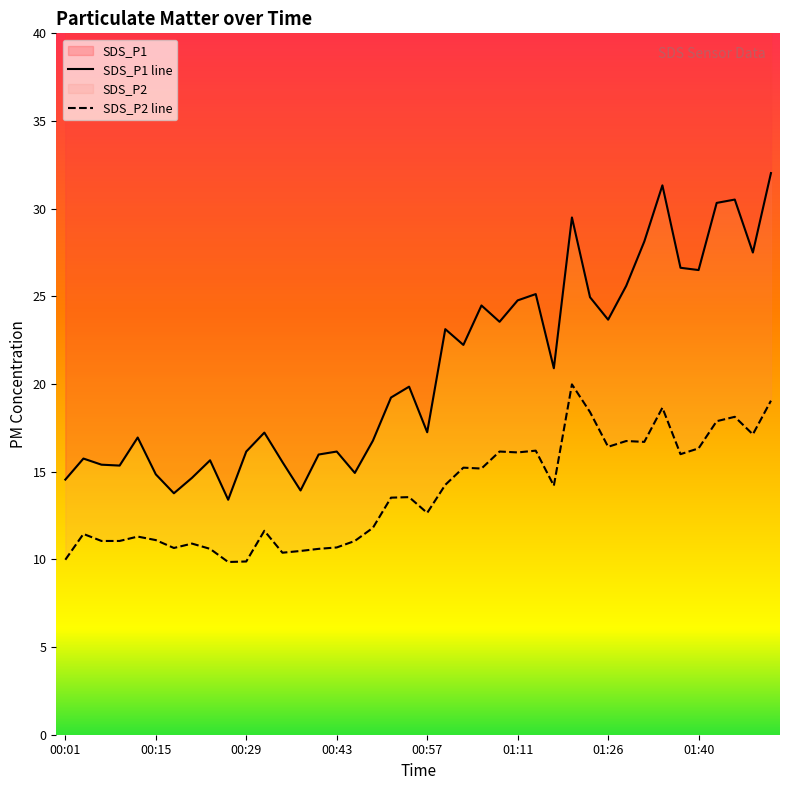

At which label does SDS_P2 reach its peak?

01:20